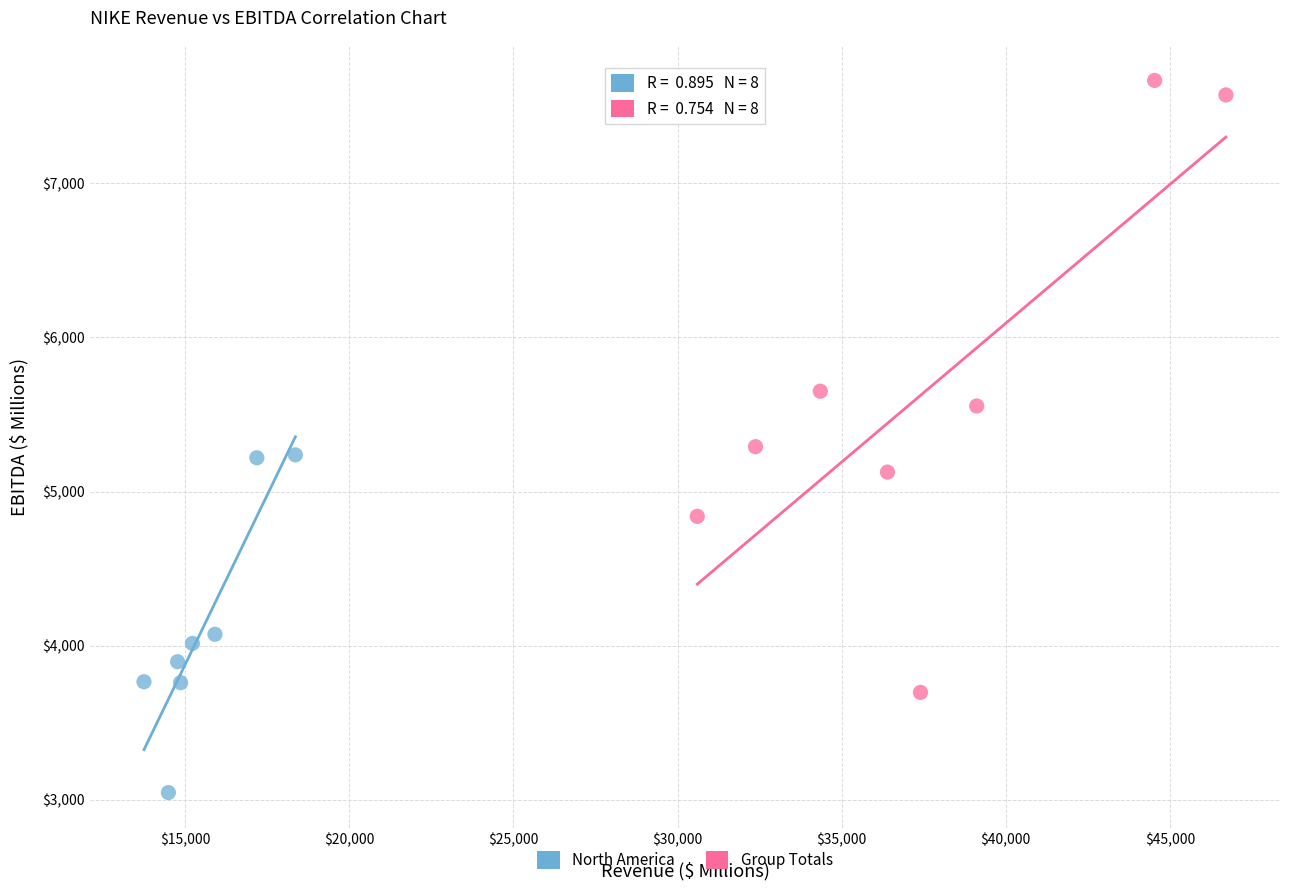

What are all the series names shown in the legend?

North America, Group Totals